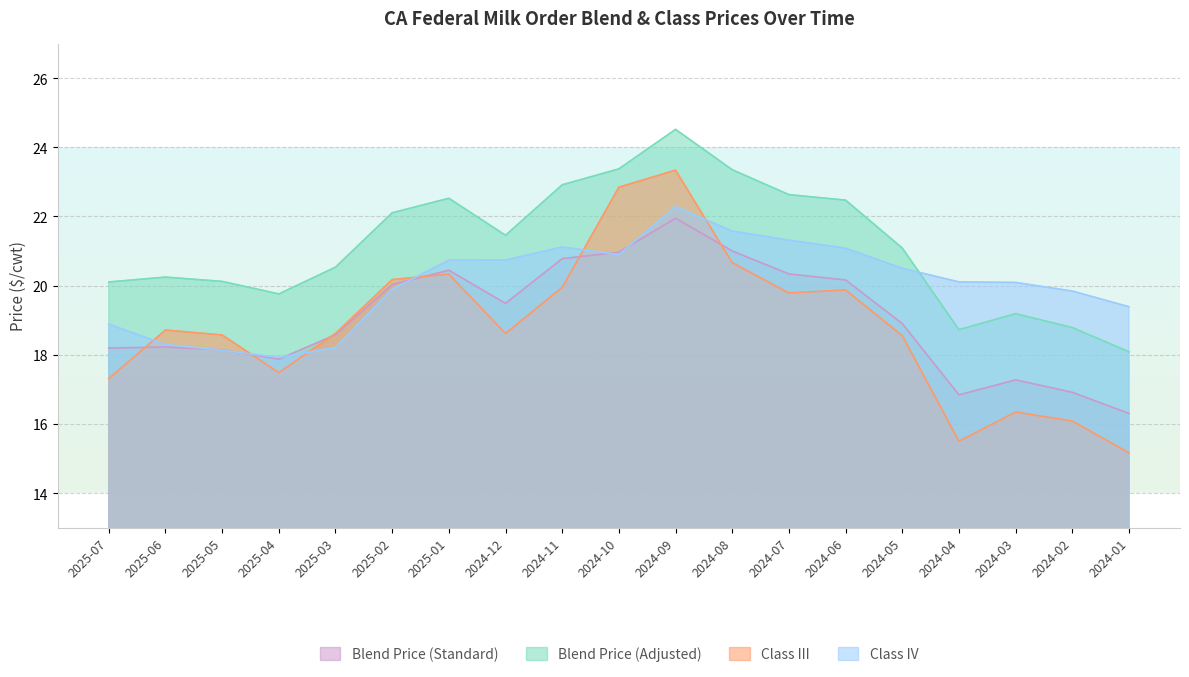

Read the Class IV value at 2025-04.

17.9